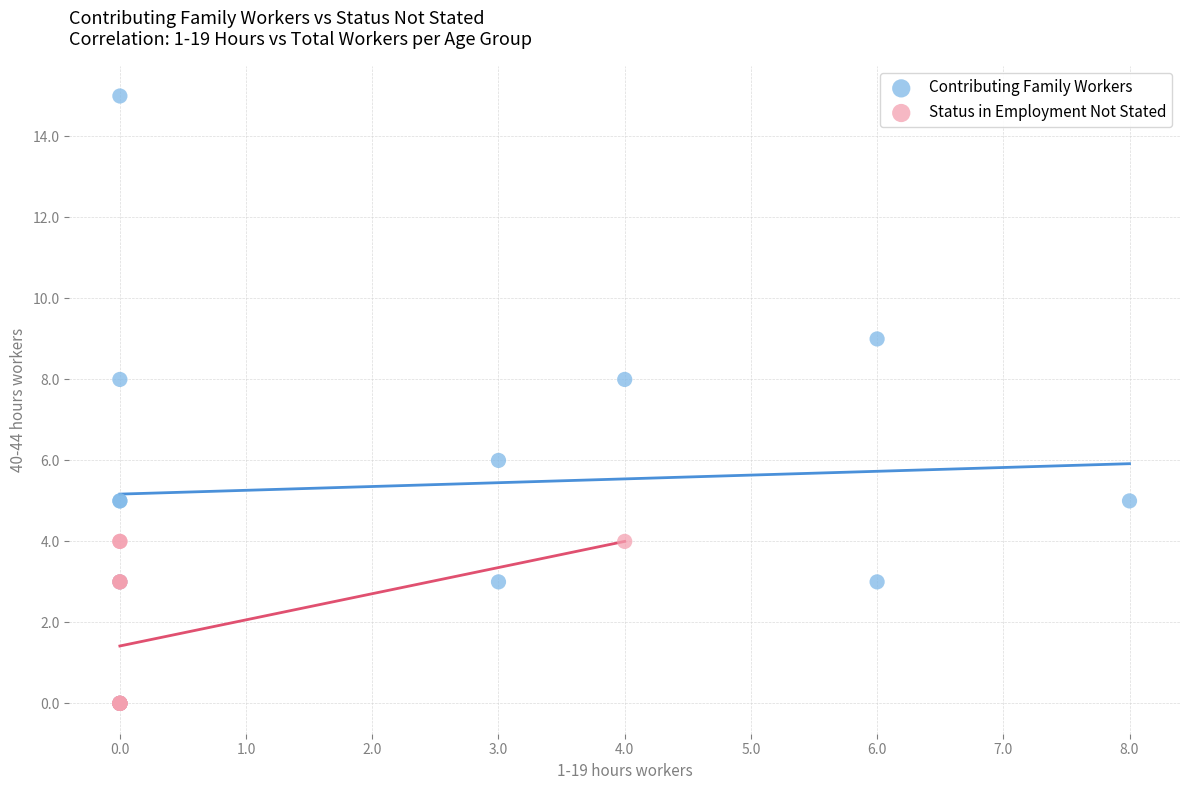

Which series contains the highest Y value?

Contributing Family Workers